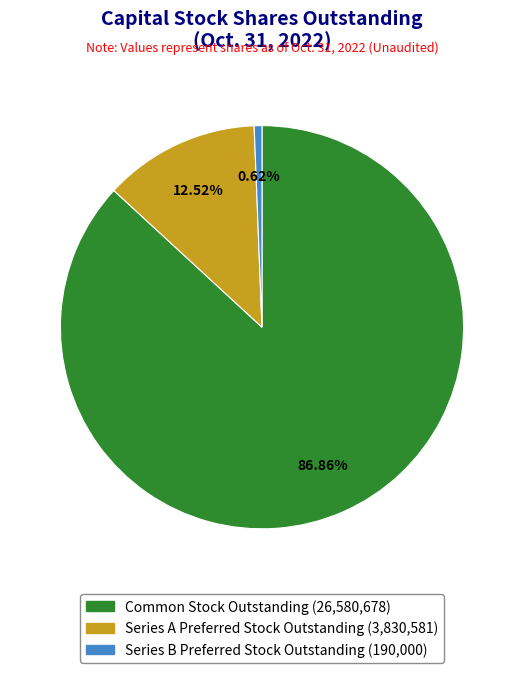

To the nearest percent, what is the difference between the largest and smallest slice percentages?

86%